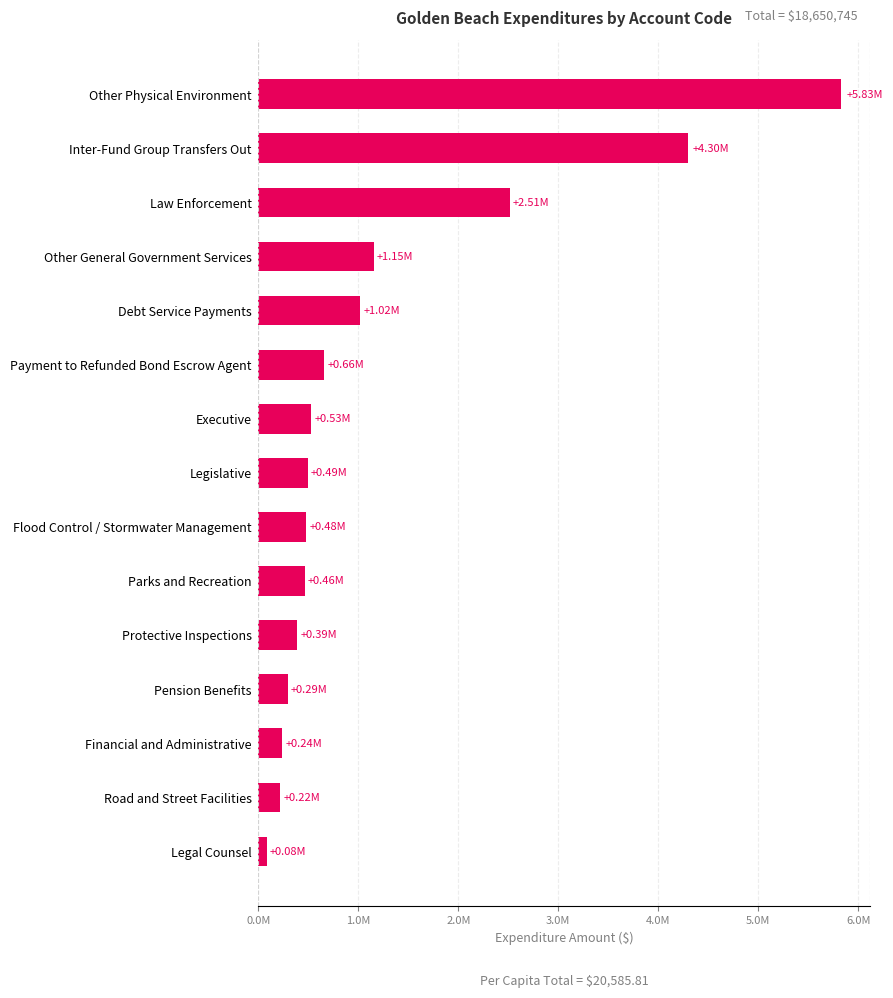

At which category does the chart reach its minimum across all series?

Legal Counsel